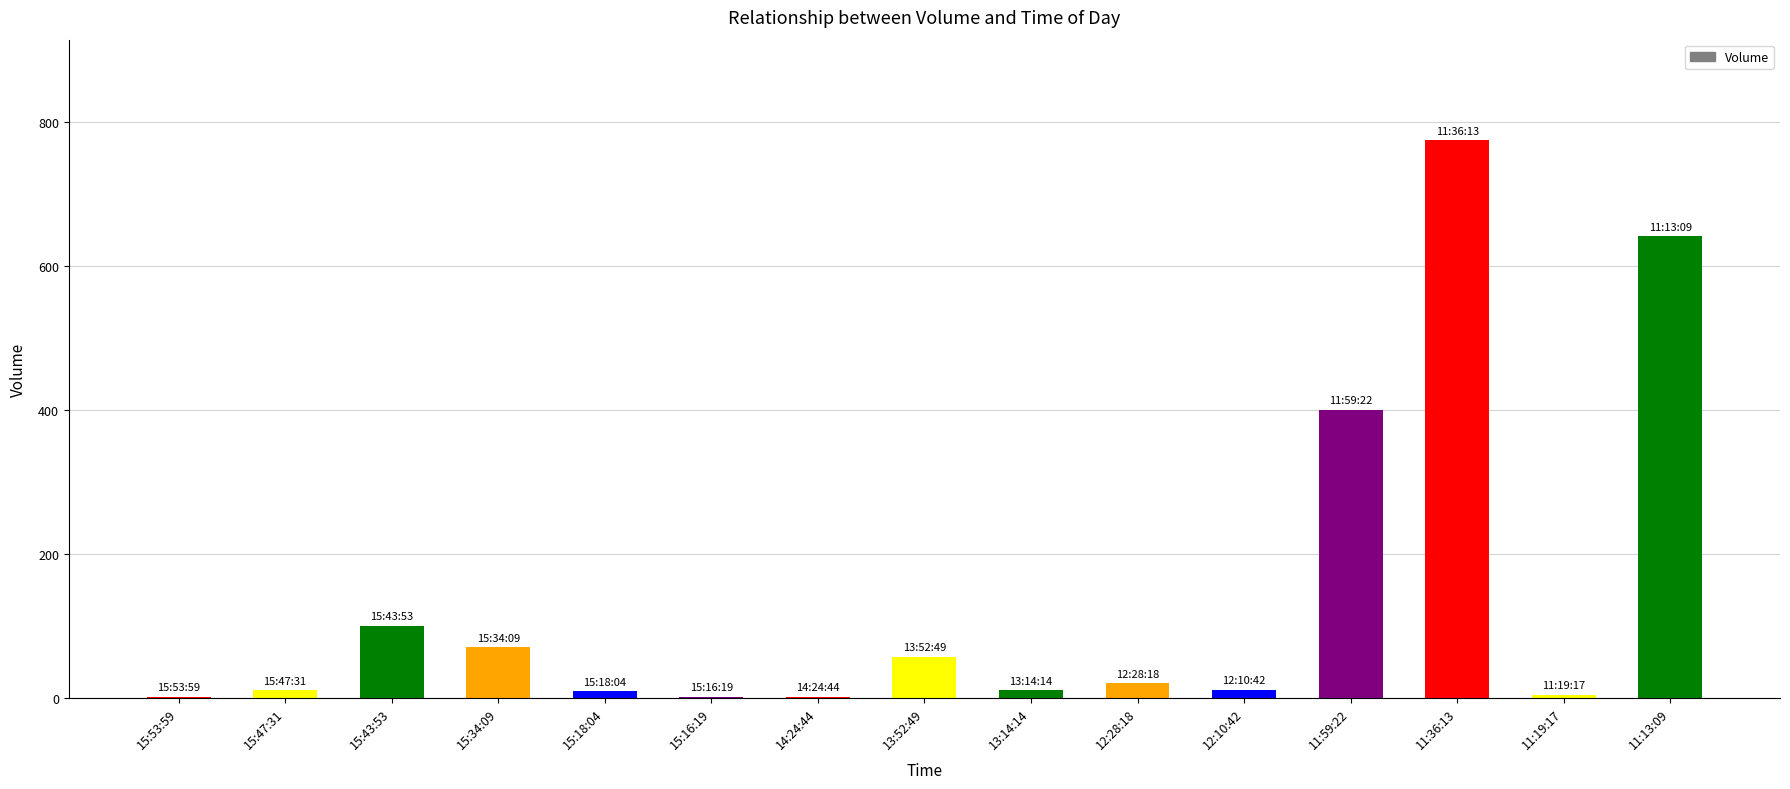

What is the sum of the values at 15:47:31 and 14:24:44?

11